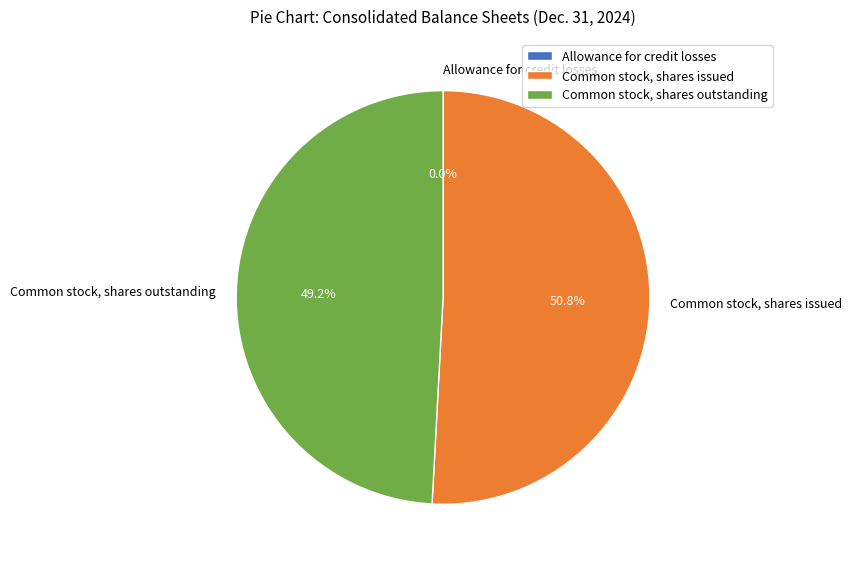

Which has a higher value, Common stock, shares issued or Common stock, shares outstanding?

Common stock, shares issued